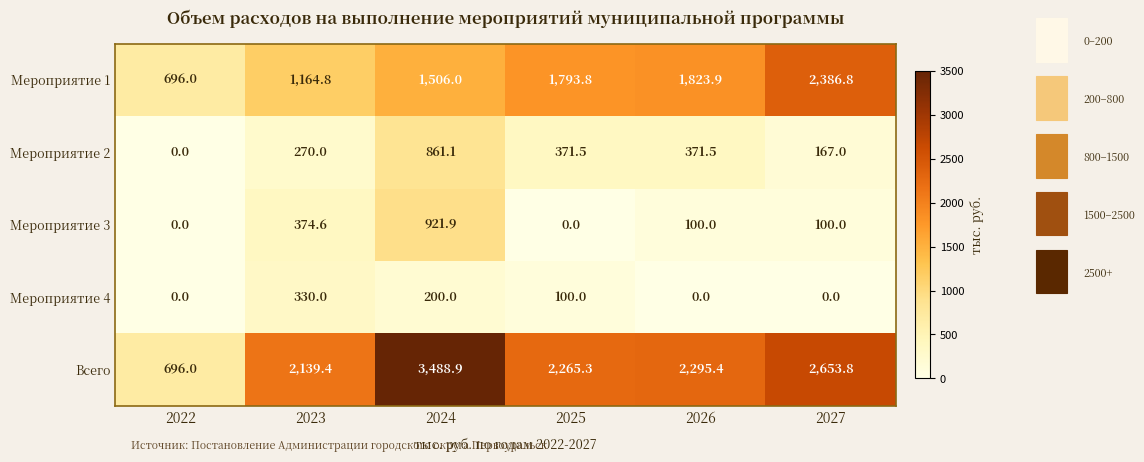

How many series are shown in this chart?

5